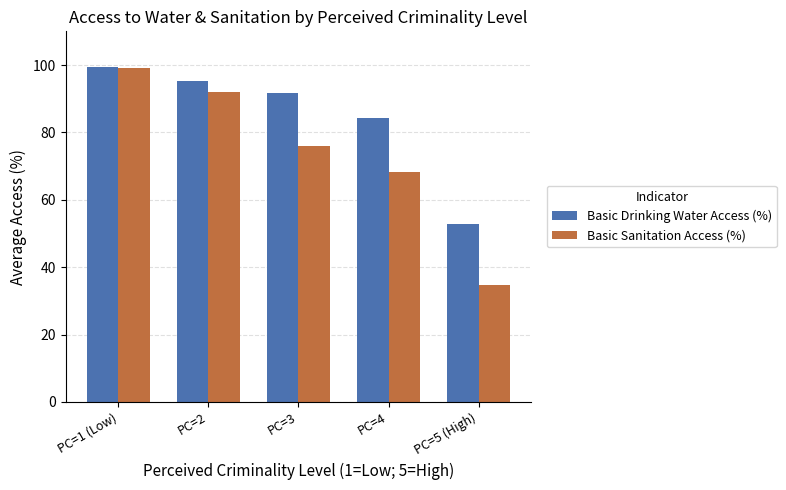

What is the label of the 5th bar from the left?

PC=5 (High)